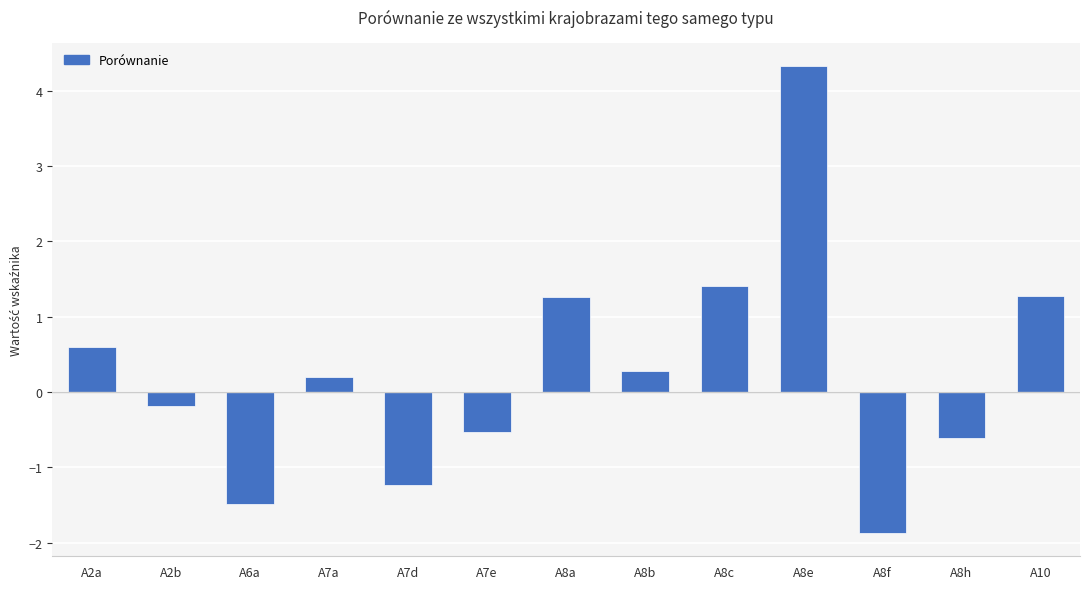

What is the difference between the values at A8h and A8c?

2.0